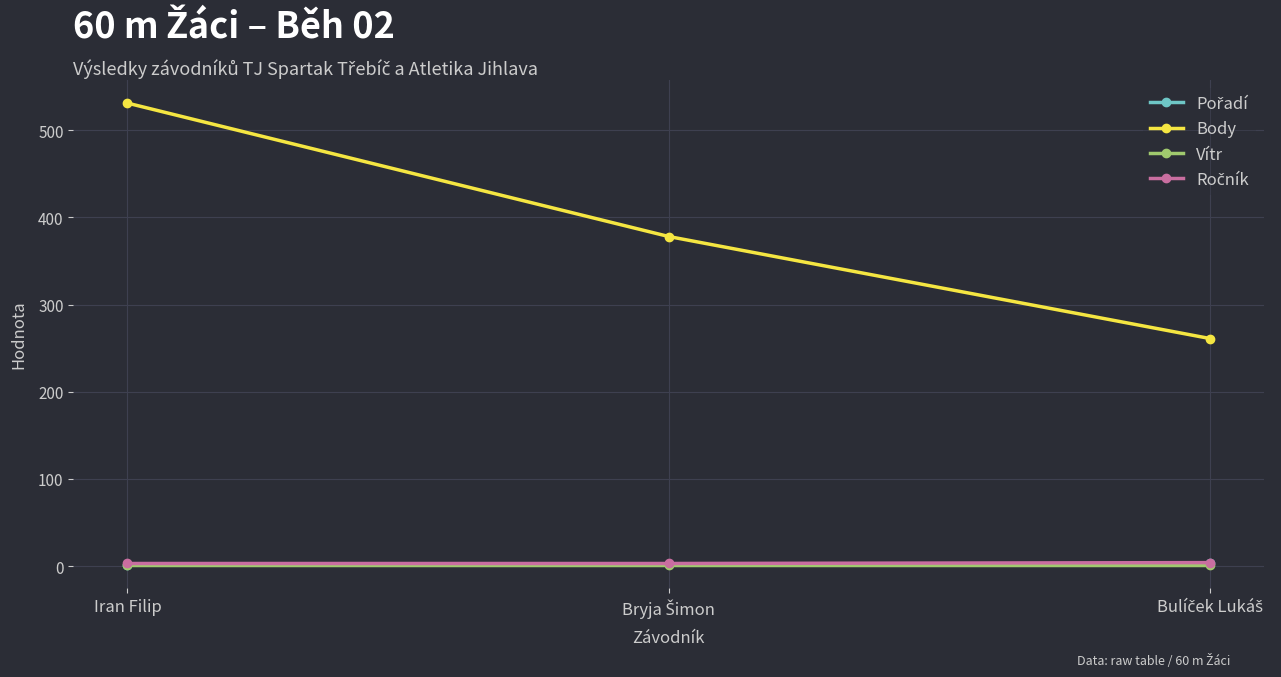

What is the label of the 3rd point from the right?

Iran Filip